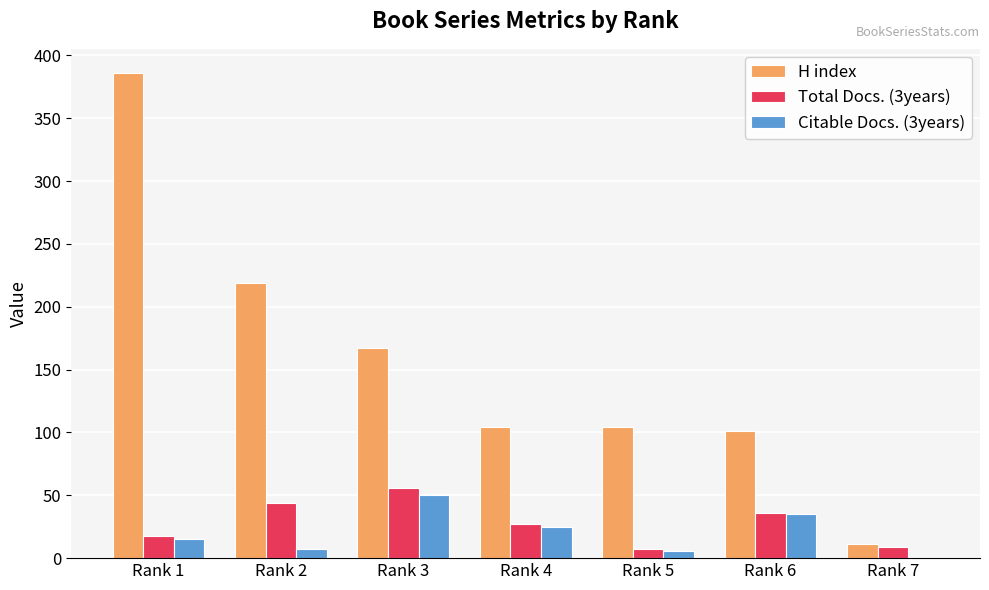

What are all the series names shown in the legend?

H index, Total Docs. (3years), Citable Docs. (3years)